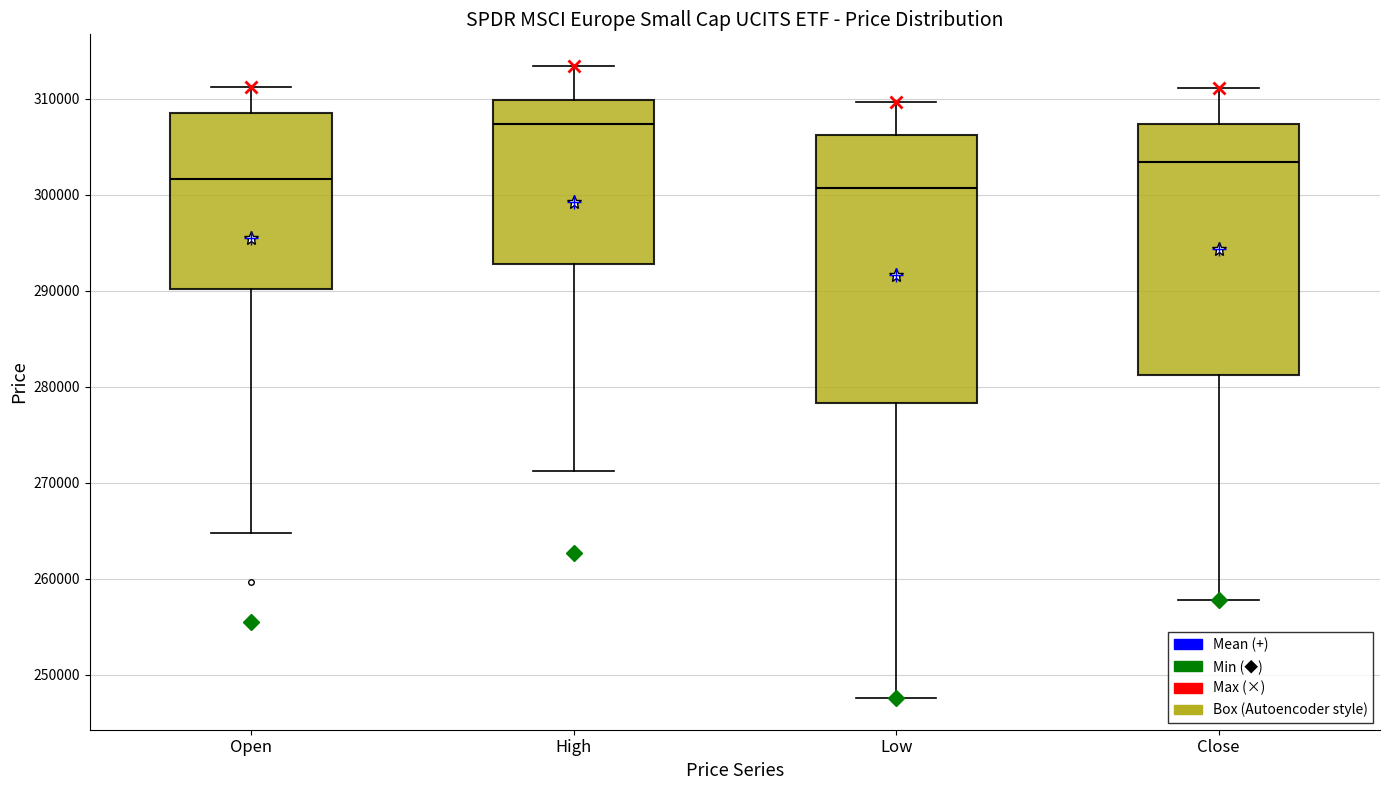

Reading left to right, read every box against the y-axis: the position of its median line, the range the box covers, and the ends of its whiskers. The values are not printed on the chart, so give them approximately, as read against the axis.

Open: median 302000, box 290000 to 308000, whiskers 265000 to 311000
High: median 307000, box 293000 to 310000, whiskers 271000 to 313000
Low: median 301000, box 278000 to 306000, whiskers 248000 to 310000
Close: median 303000, box 281000 to 307000, whiskers 258000 to 311000